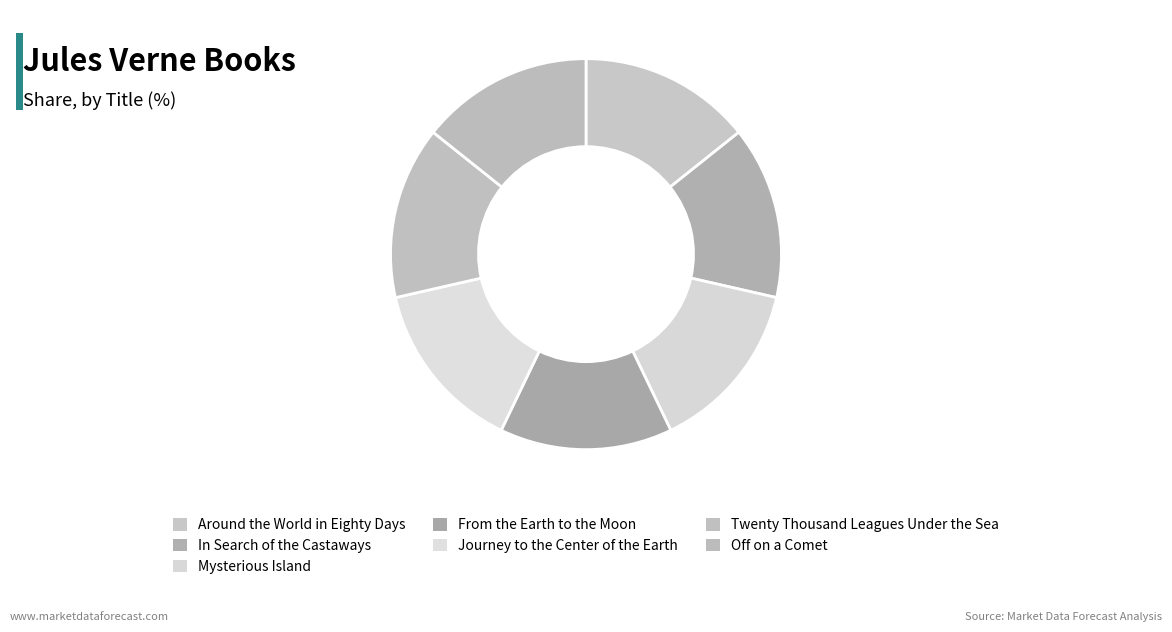

Does any single category account for the majority?

No